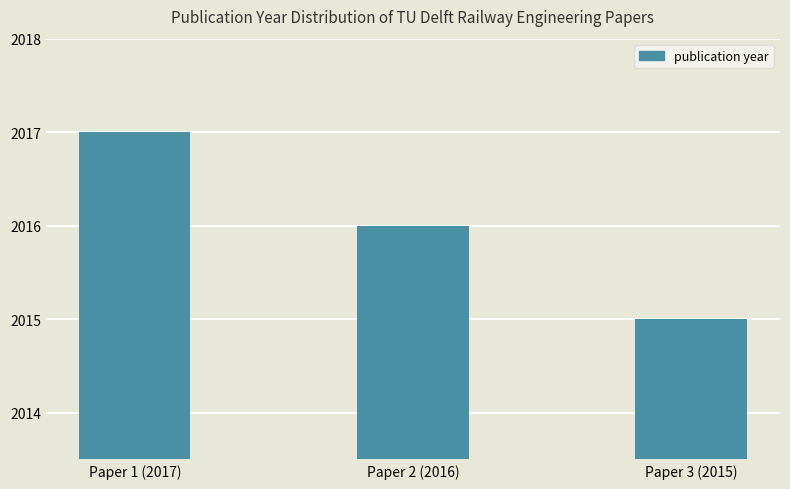

Where does the data first go above 2016?

Paper 1 (2017)